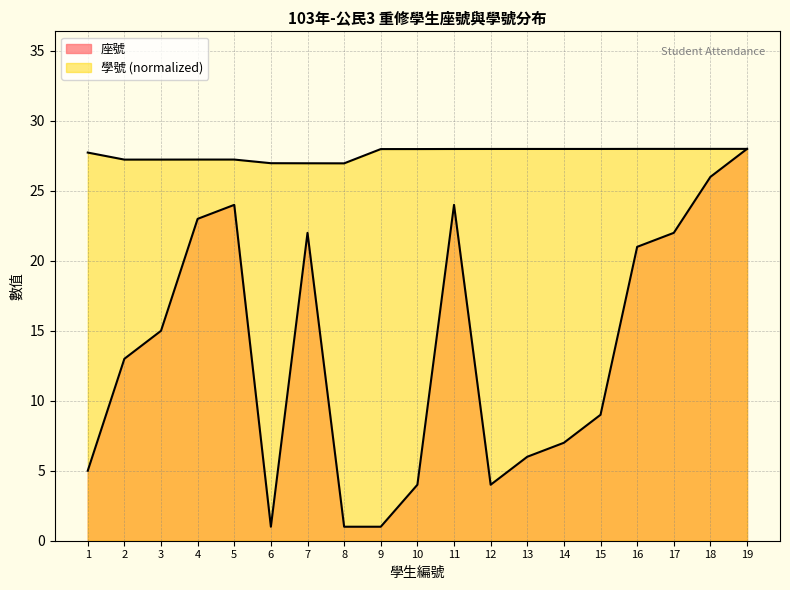

Rank the series by their maximum value, from lowest to highest.

座號, 學號